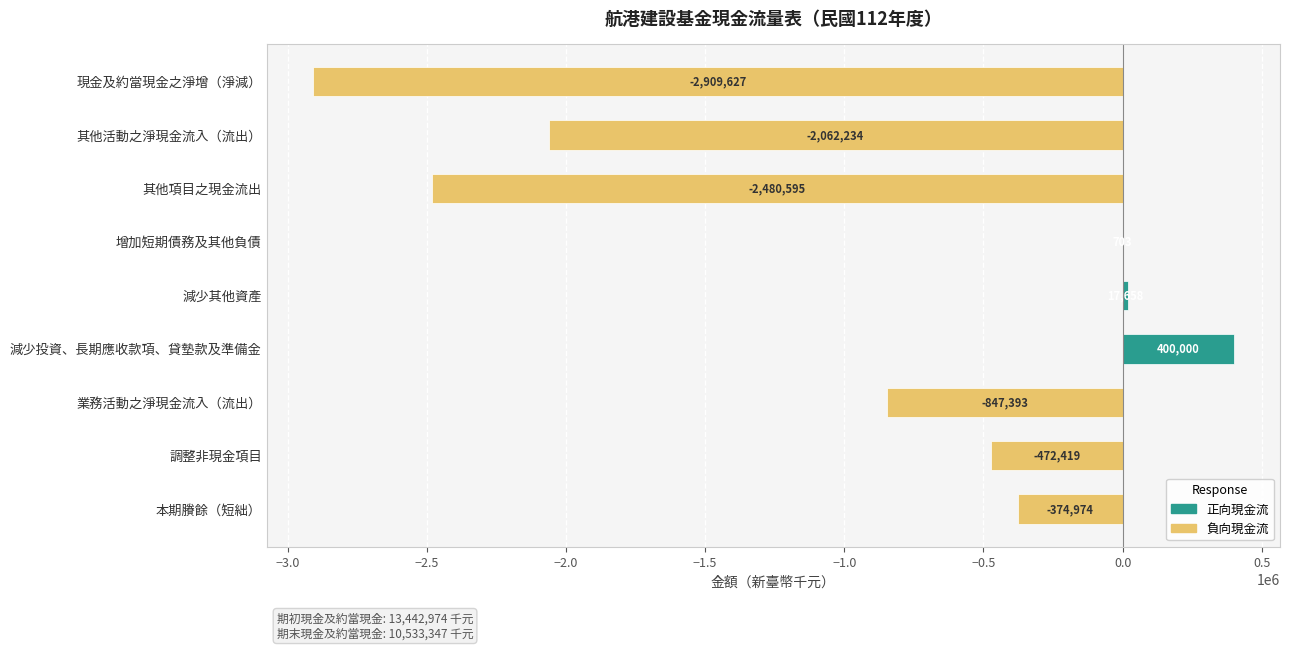

What is the total value across all series at 增加短期債務及其他負債?

703